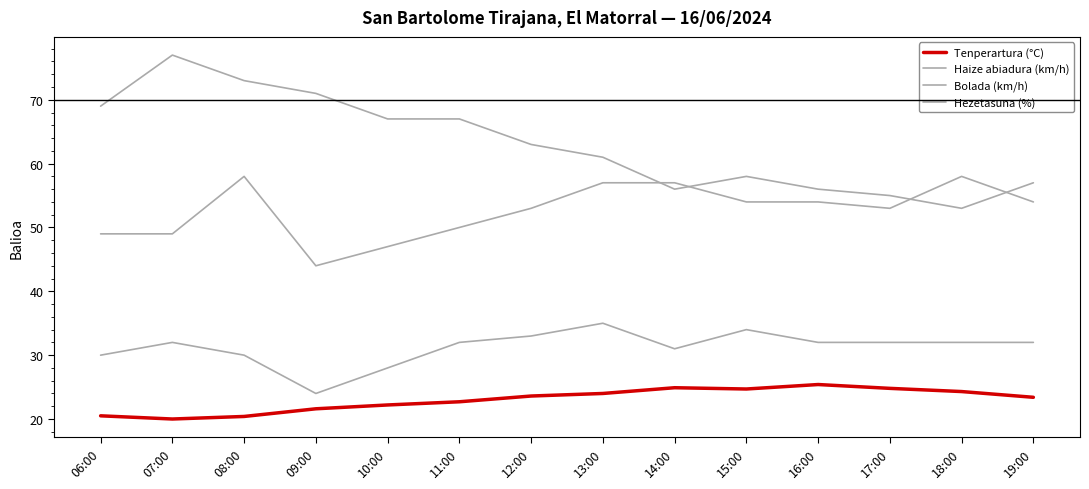

Reading right to left, extract all data points from this chart.

Tenperartura (°C): 19:00=23.4	18:00=24.3	17:00=24.8	16:00=25.4	15:00=24.7	14:00=24.9	13:00=24.0	12:00=23.6	11:00=22.7	10:00=22.2	09:00=21.6	08:00=20.4	07:00=20.0	06:00=20.5
Haize abiadura (km/h): 19:00=32.0	18:00=32.0	17:00=32.0	16:00=32.0	15:00=34.0	14:00=31.0	13:00=35.0	12:00=33.0	11:00=32.0	10:00=28.0	09:00=24.0	08:00=30.0	07:00=32.0	06:00=30.0
Bolada (km/h): 19:00=54.0	18:00=58.0	17:00=53.0	16:00=54.0	15:00=54.0	14:00=57.0	13:00=57.0	12:00=53.0	11:00=50.0	10:00=47.0	09:00=44.0	08:00=58.0	07:00=49.0	06:00=49.0
Hezetasuna (%): 19:00=57.0	18:00=53.0	17:00=55.0	16:00=56.0	15:00=58.0	14:00=56.0	13:00=61.0	12:00=63.0	11:00=67.0	10:00=67.0	09:00=71.0	08:00=73.0	07:00=77.0	06:00=69.0